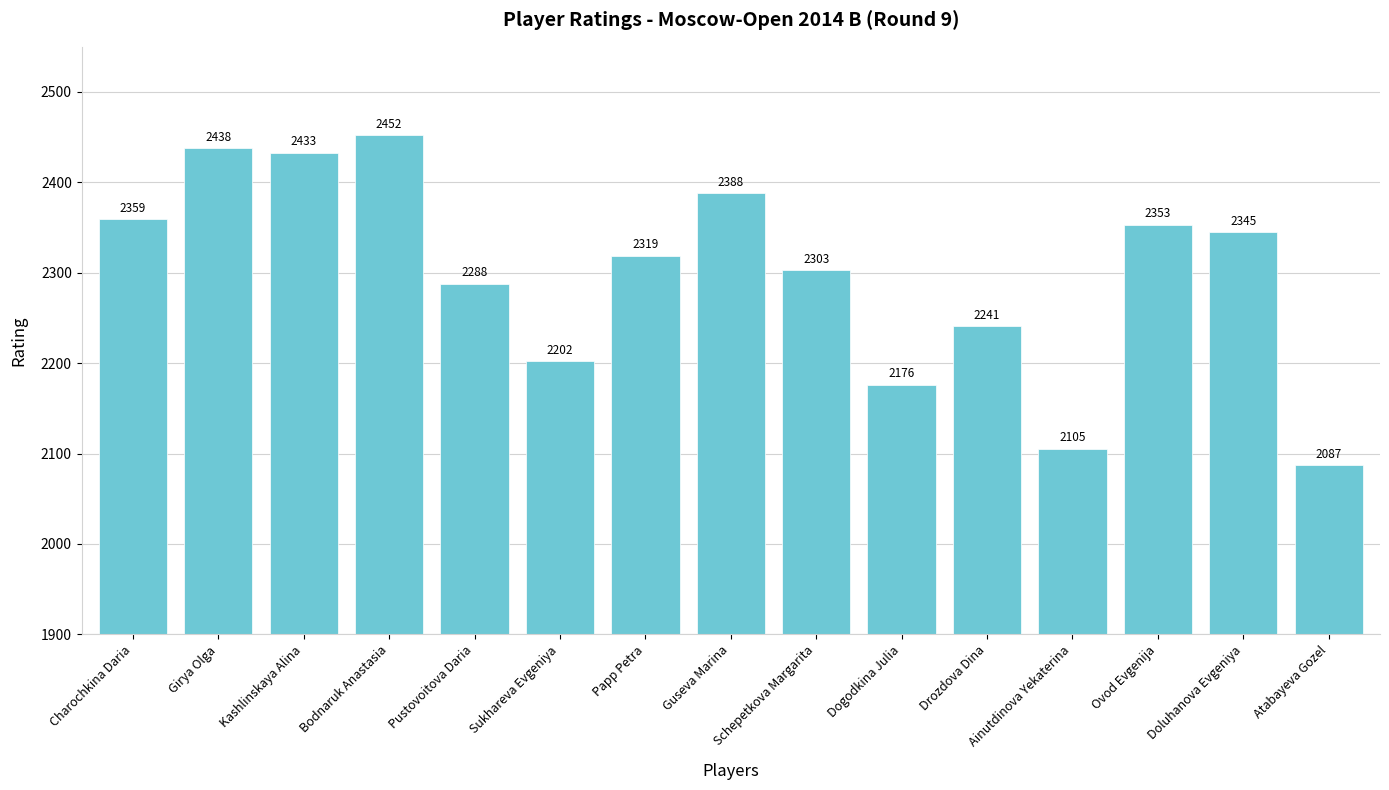

Does the chart contain any negative values?

No